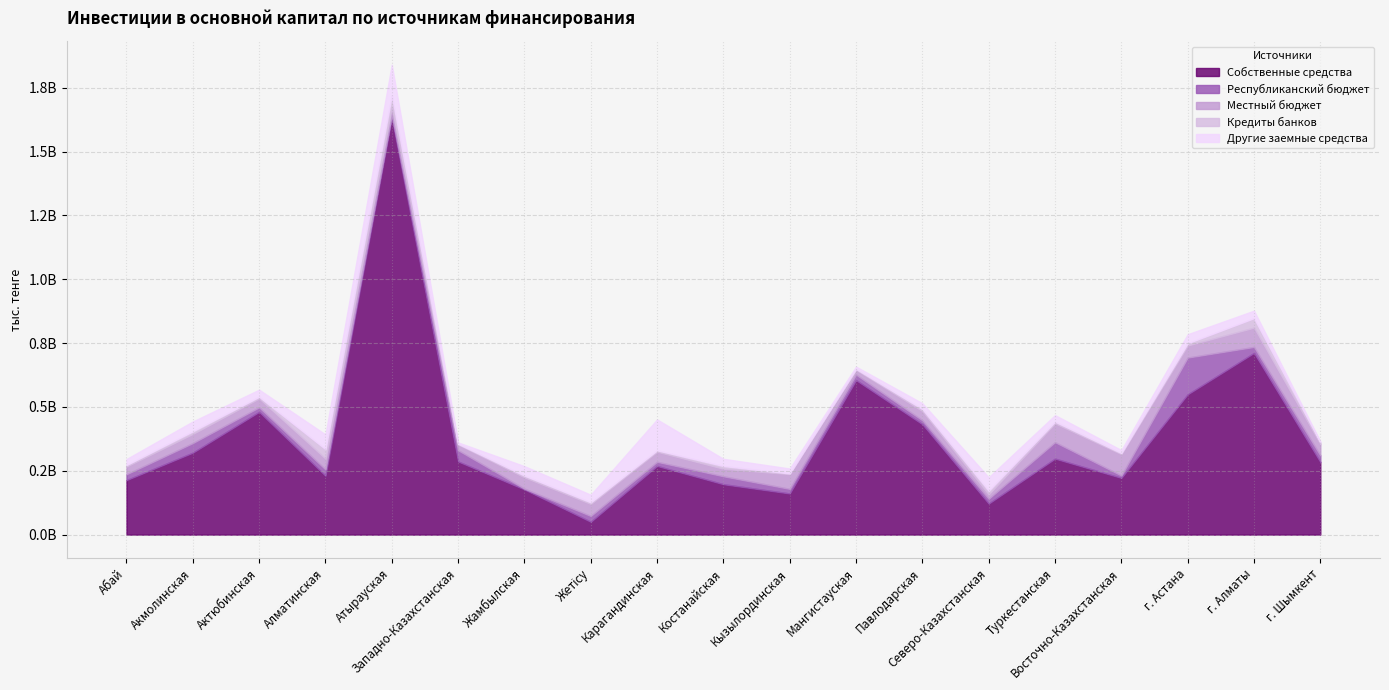

The value of Собственные средства at Туркестанская is 297652579. True or false?

True